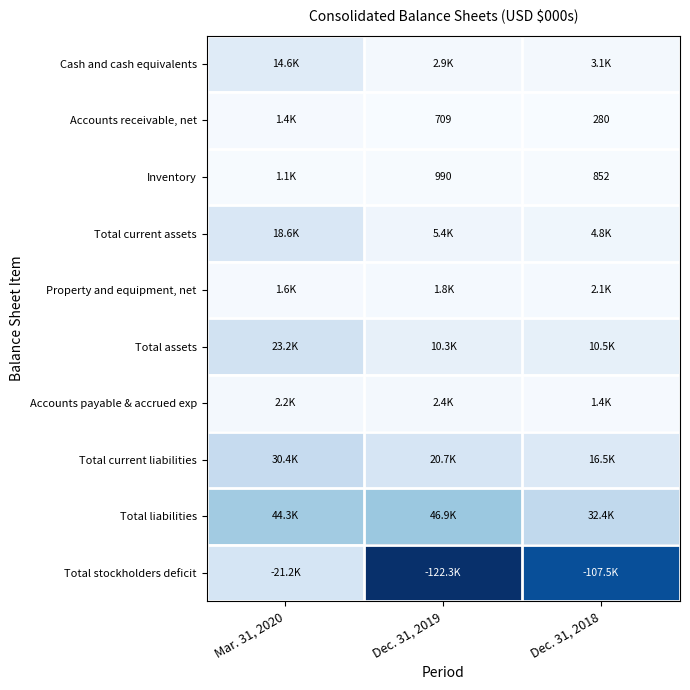

How many distinct data groups are displayed?

10